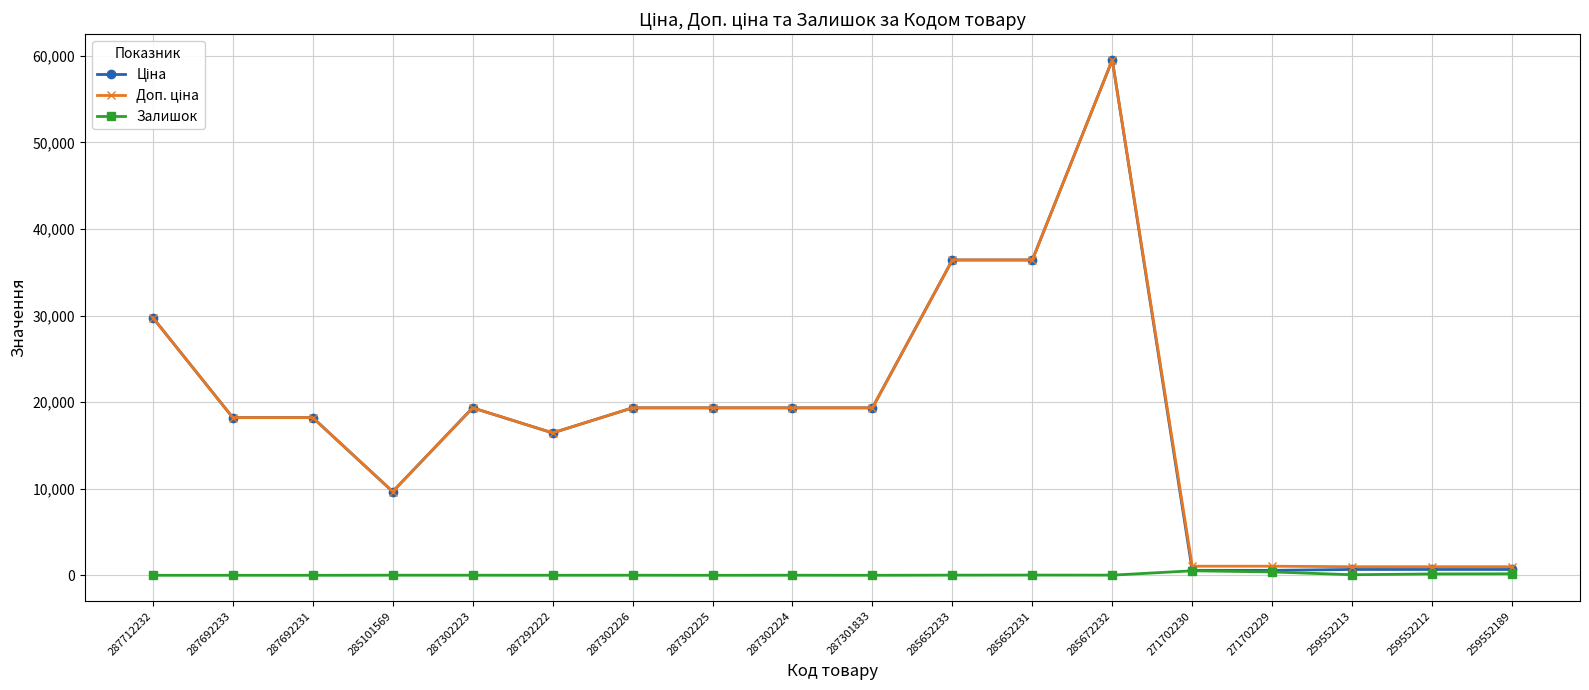

Which label corresponds to the largest value in the chart?

285672232